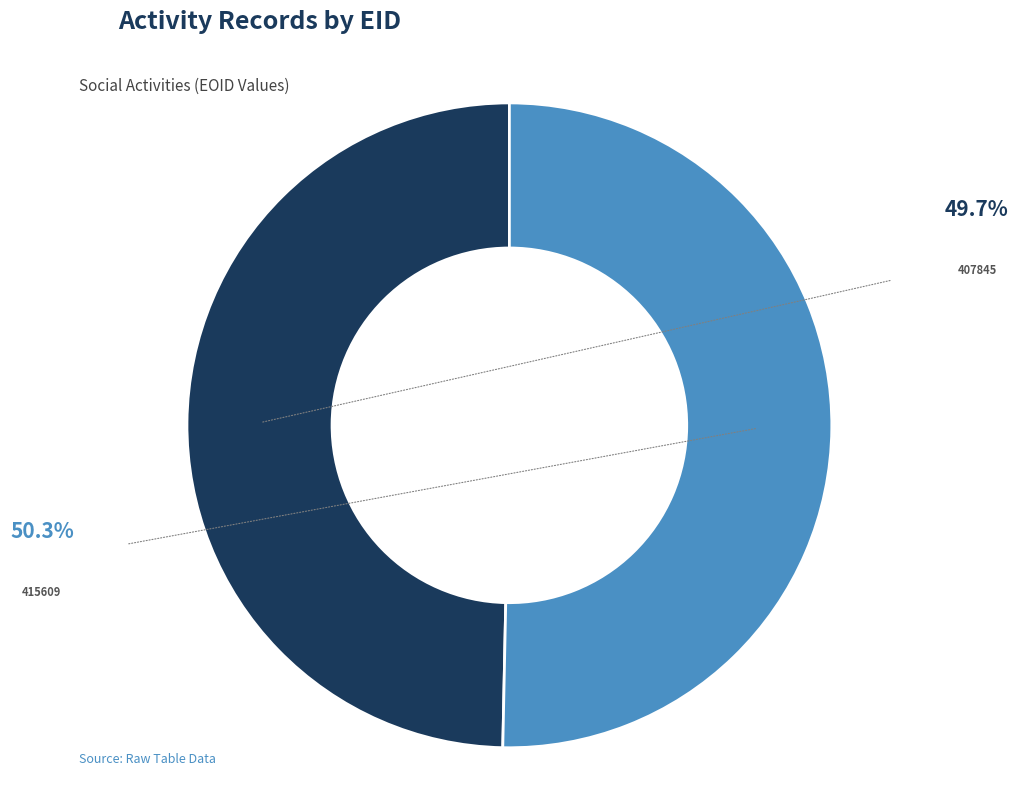

To the nearest percent, what is the difference between the largest and smallest slice percentages?

1%